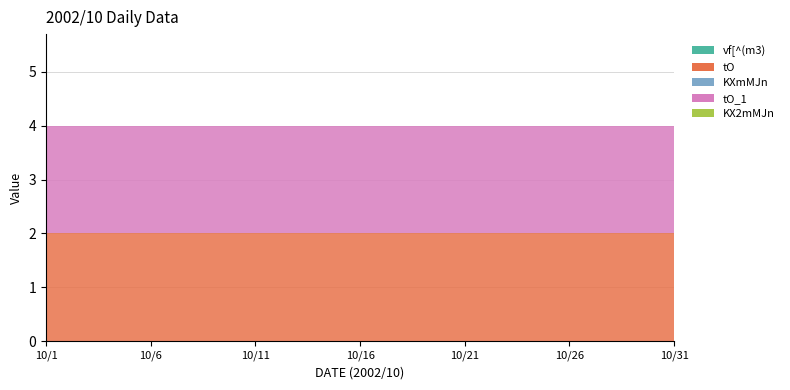

Reading left to right, list all the values displayed in this chart.

vf[^(m3): 0	0	0	0	0	0	0	0	0	0	0	0	0	0	0	0	0	0	0	0	0	0	0	0	0	0	0	0	0	0	0
tO: 2	2	2	2	2	2	2	2	2	2	2	2	2	2	2	2	2	2	2	2	2	2	2	2	2	2	2	2	2	2	2
KXmMJn: 0	0	0	0	0	0	0	0	0	0	0	0	0	0	0	0	0	0	0	0	0	0	0	0	0	0	0	0	0	0	0
tO_1: 2	2	2	2	2	2	2	2	2	2	2	2	2	2	2	2	2	2	2	2	2	2	2	2	2	2	2	2	2	2	2
KX2mMJn: 0	0	0	0	0	0	0	0	0	0	0	0	0	0	0	0	0	0	0	0	0	0	0	0	0	0	0	0	0	0	0